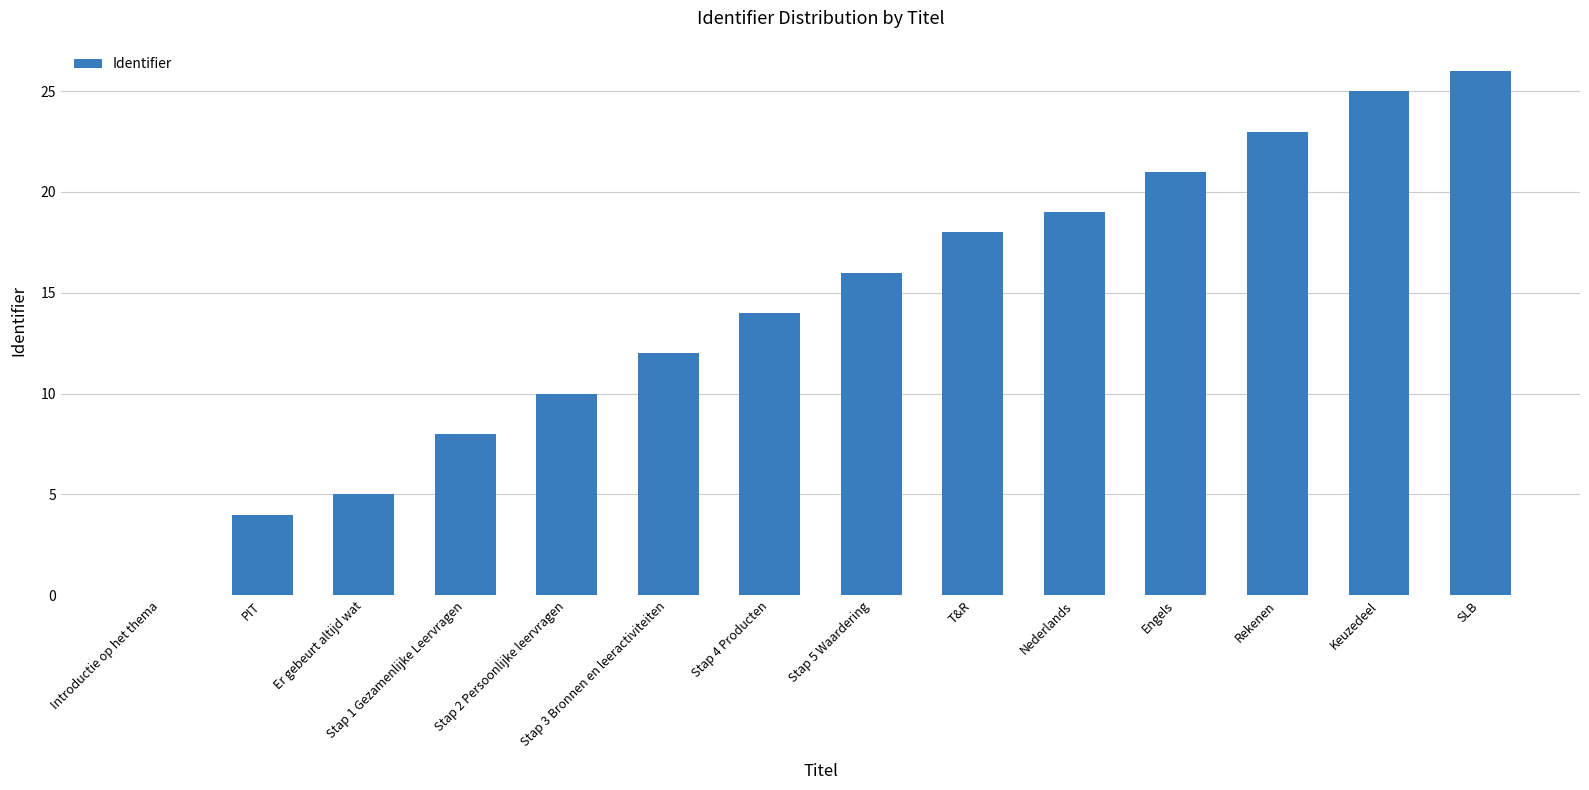

Reading right to left, list all the values displayed in this chart.

26	25	23	21	19	18	16	14	12	10	8	5	4	0